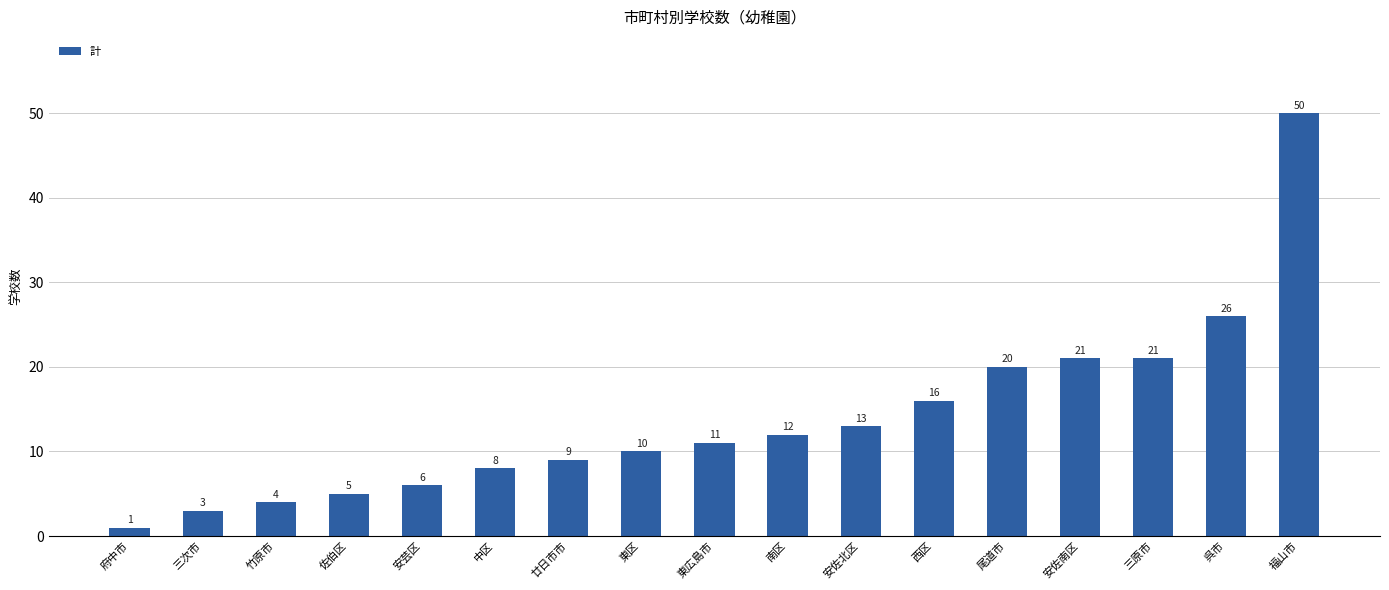

What is the difference between the maximum and minimum values?

49